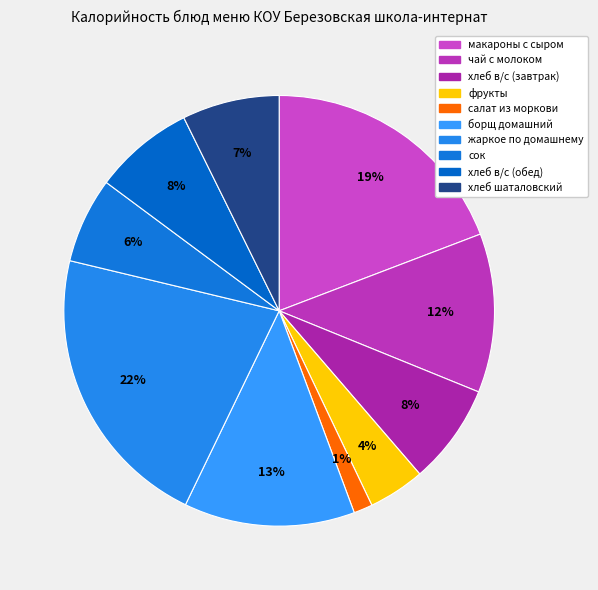

Does фрукты represent more than half of the total?

No